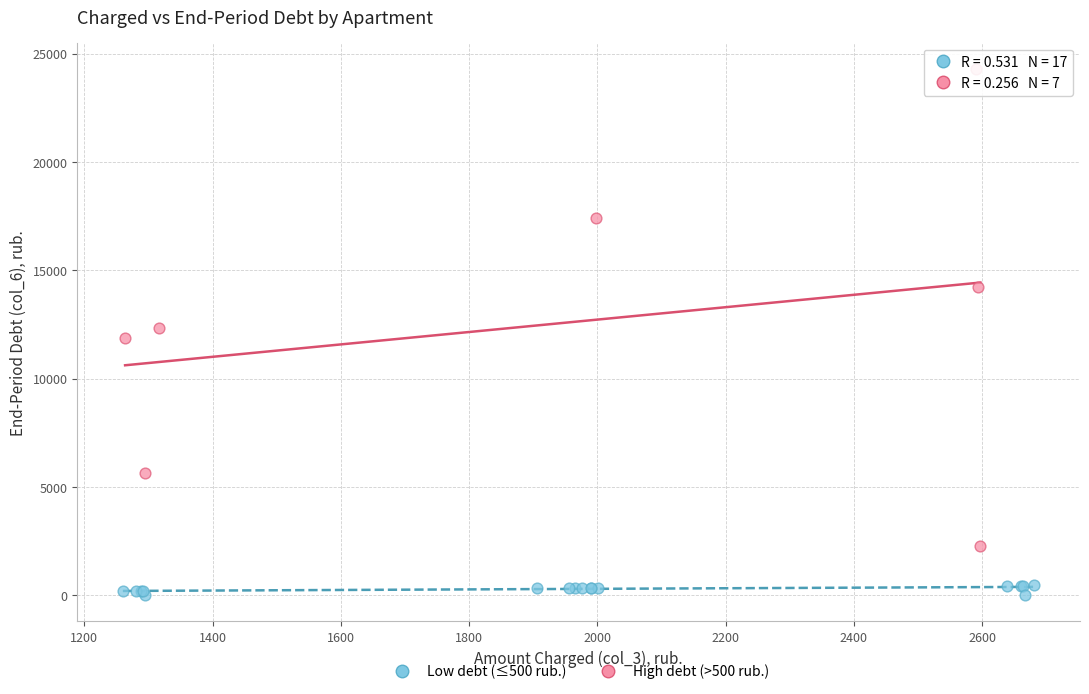

Which series contains the lowest Y value?

Low debt (≤500 rub.)